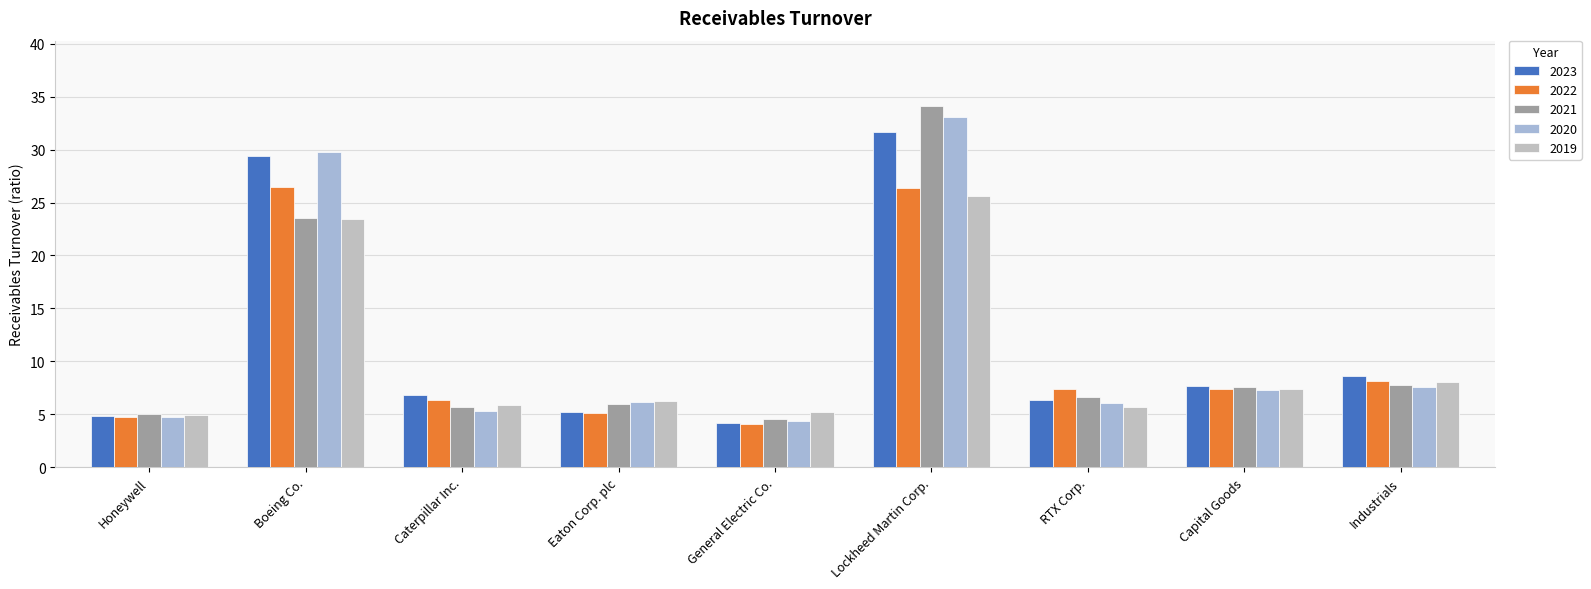

Reading left to right, extract all data points from this chart.

2023: 4.9	29.4	6.9	5.2	4.2	31.7	6.4	7.7	8.6
2022: 4.8	26.5	6.4	5.1	4.1	26.3	7.4	7.4	8.2
2021: 5.0	23.6	5.7	6.0	4.5	34.1	6.7	7.6	7.8
2020: 4.8	29.8	5.3	6.2	4.4	33.1	6.1	7.3	7.6
2019: 4.9	23.4	5.9	6.2	5.2	25.6	5.7	7.4	8.1